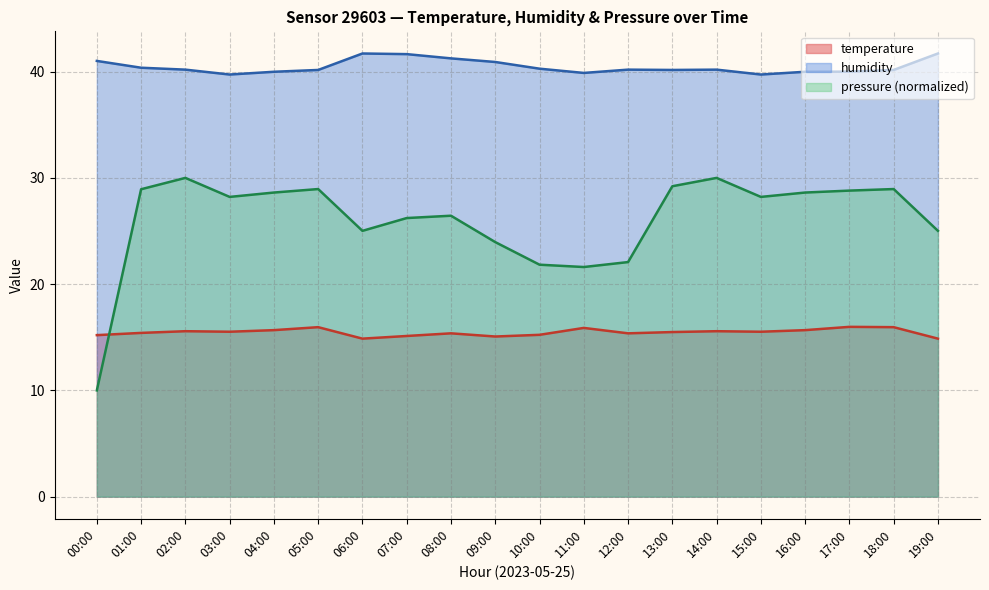

True or false: humidity and pressure_norm cross at least once.

False